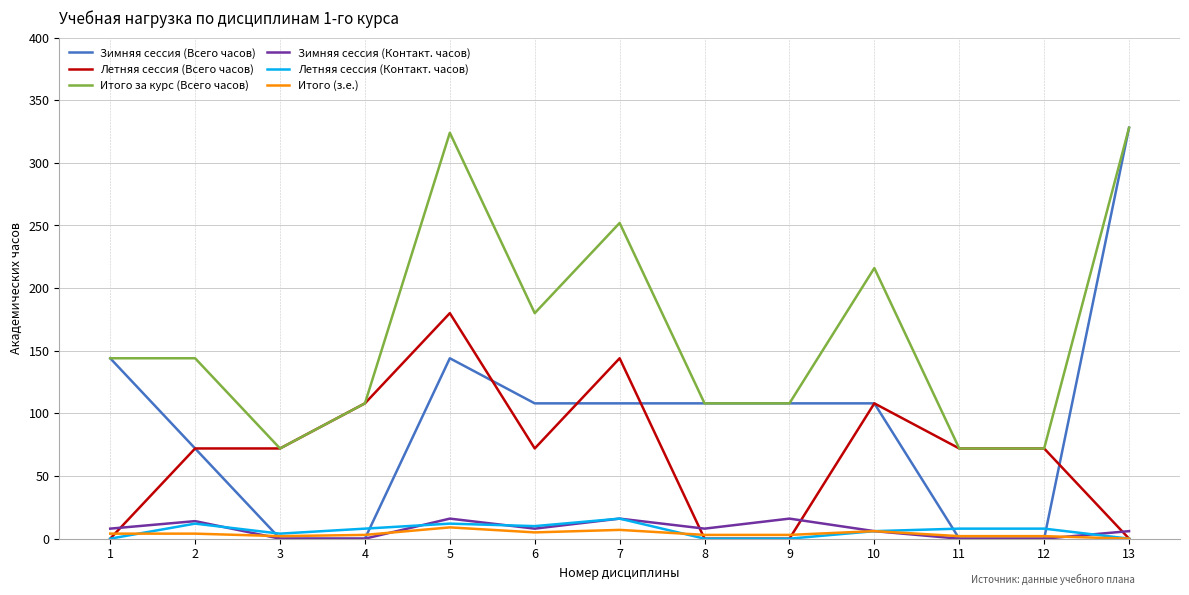

At which category does Зимняя сессия (Контакт. часов) reach its first local peak?

2